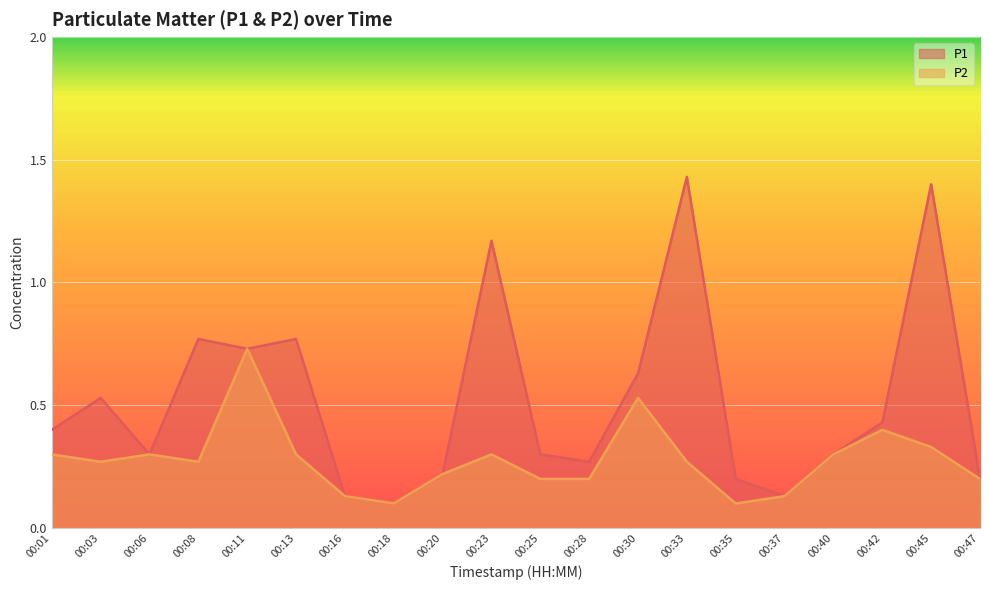

Where is P1 nearest to the value 0?

00:18